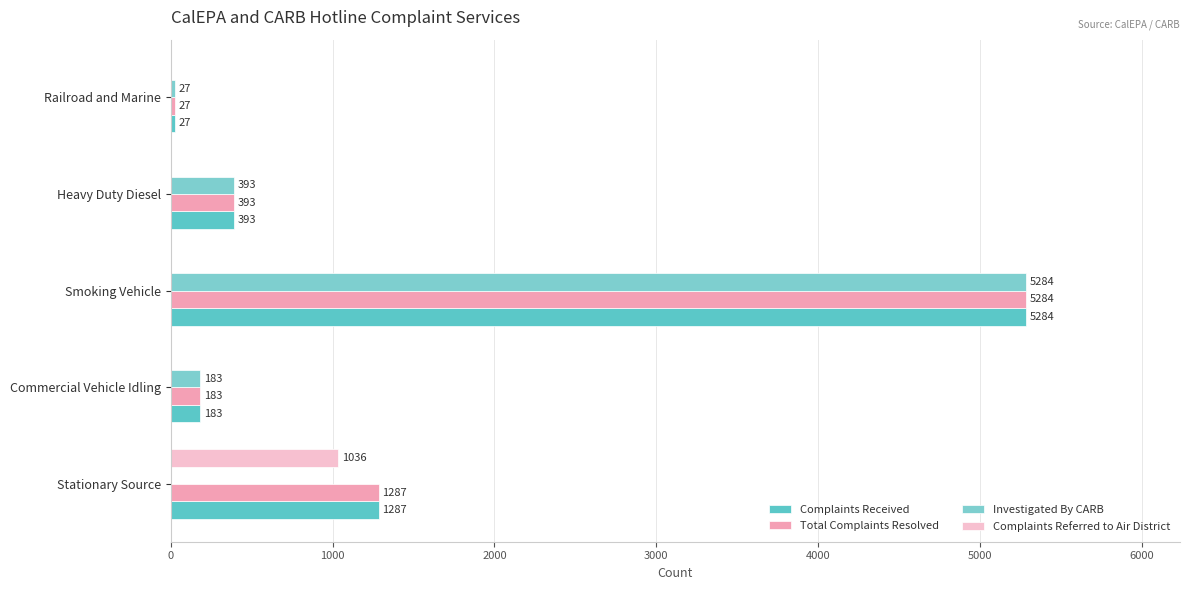

Count the number of categories in the chart.

5